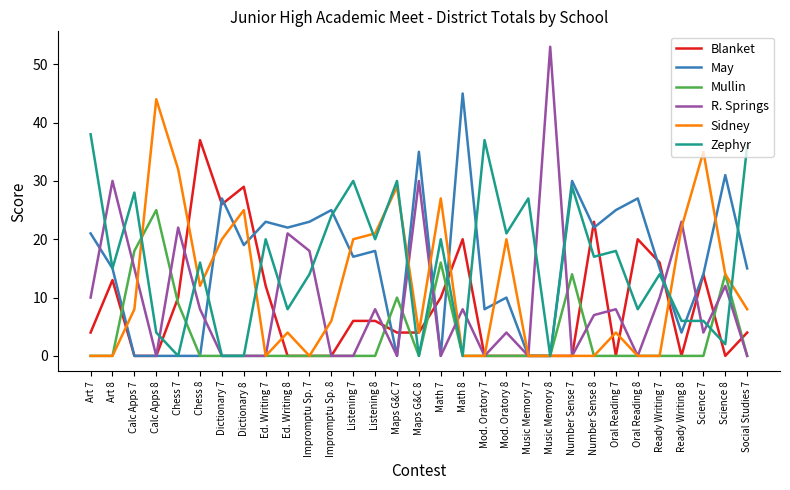

Which series has the largest range (max minus min)?

R. Springs